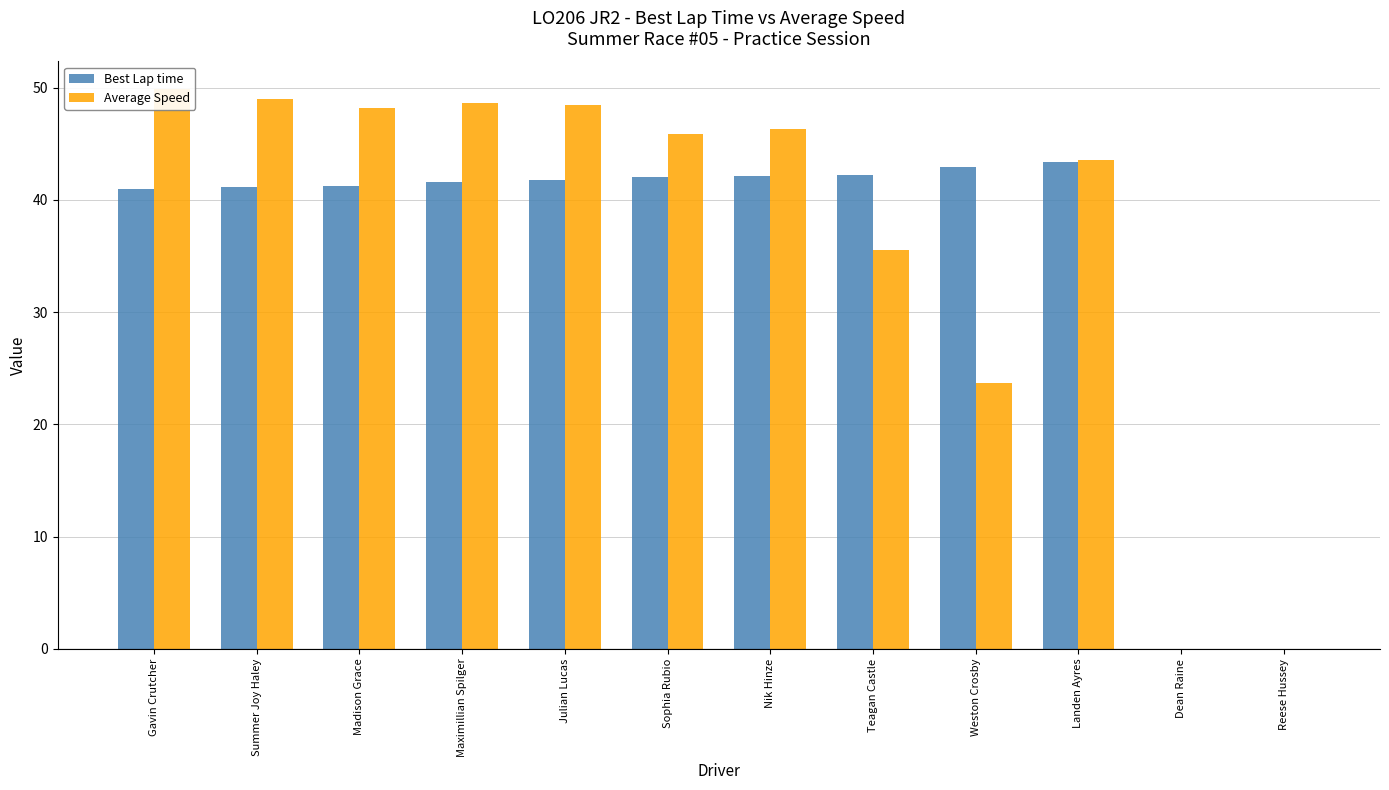

Count the number of categories in the chart.

12